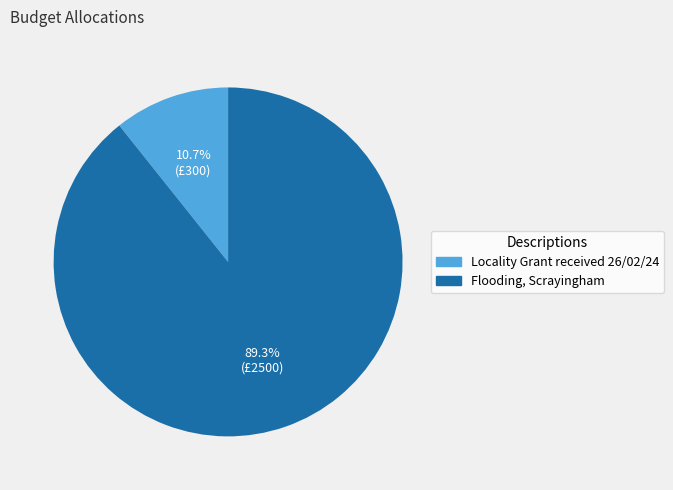

Combined, what portion of the pie is Flooding, Scrayingham and Locality Grant received 26/02/24?

100.0%